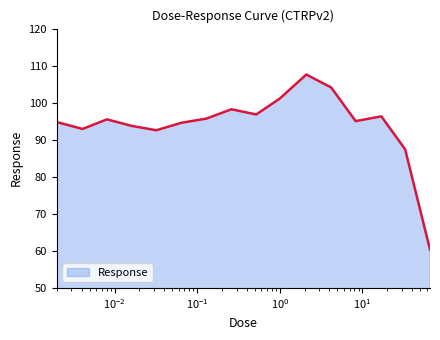

What is the greatest value displayed?

107.6